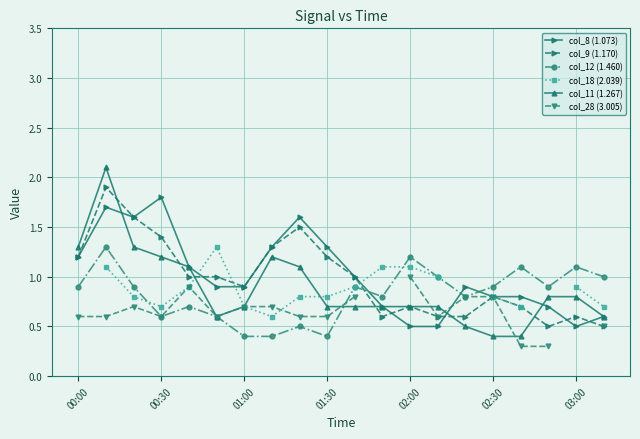

True or false: col_12 (1.460) has a value of 1.1 at 03:00.

True